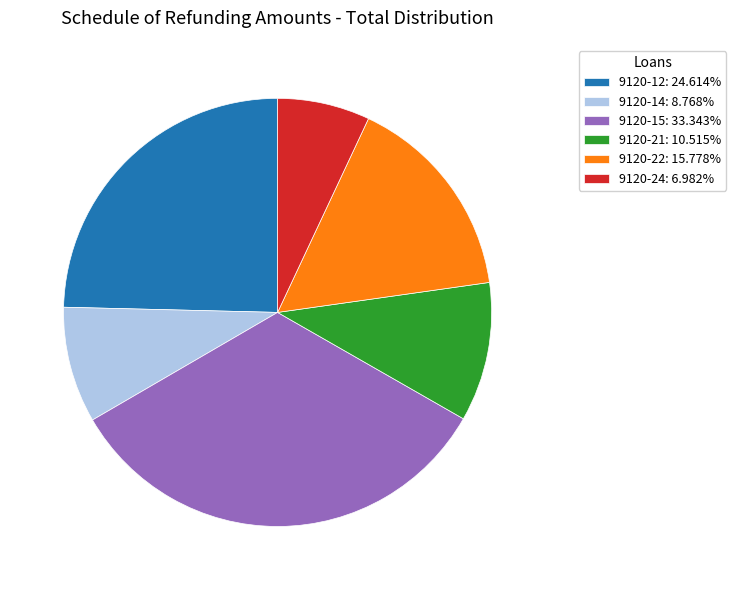

Combined, do 9120-22 and 9120-12 account for over 50%?

No